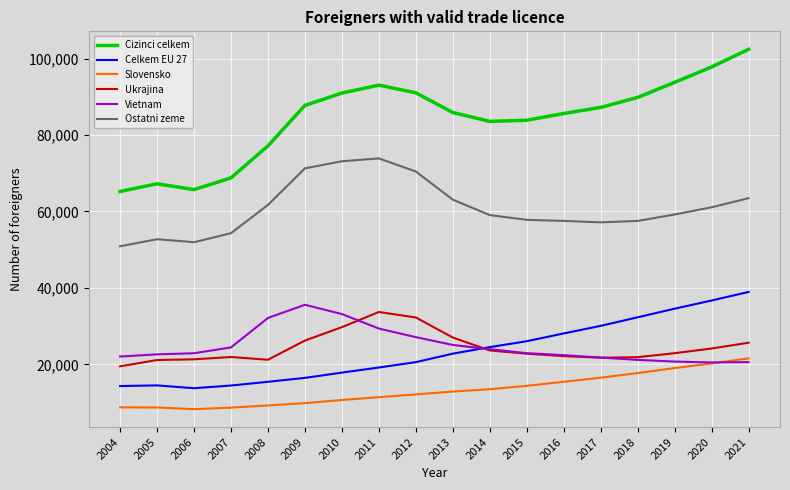

What is the sum of the Slovensko values at 2015 and 2017?

30909